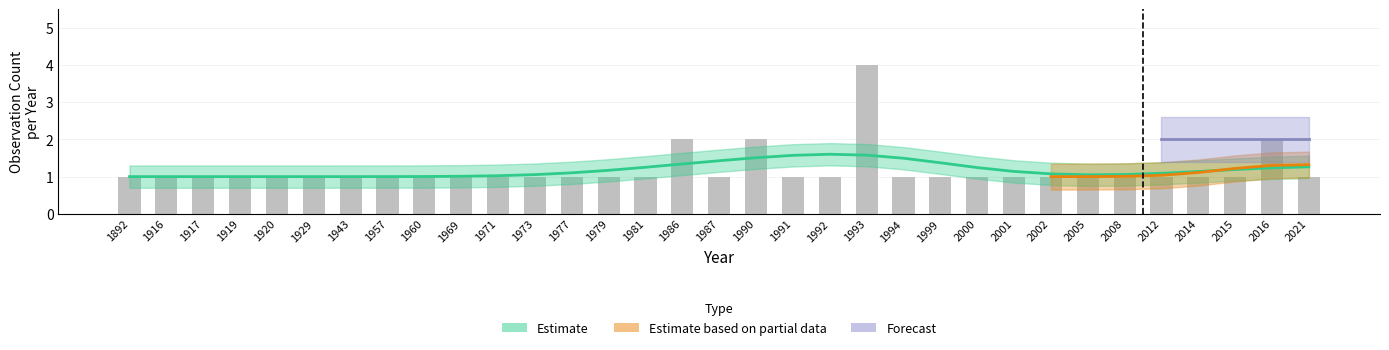

At which category does the chart reach its minimum across all series?

1892